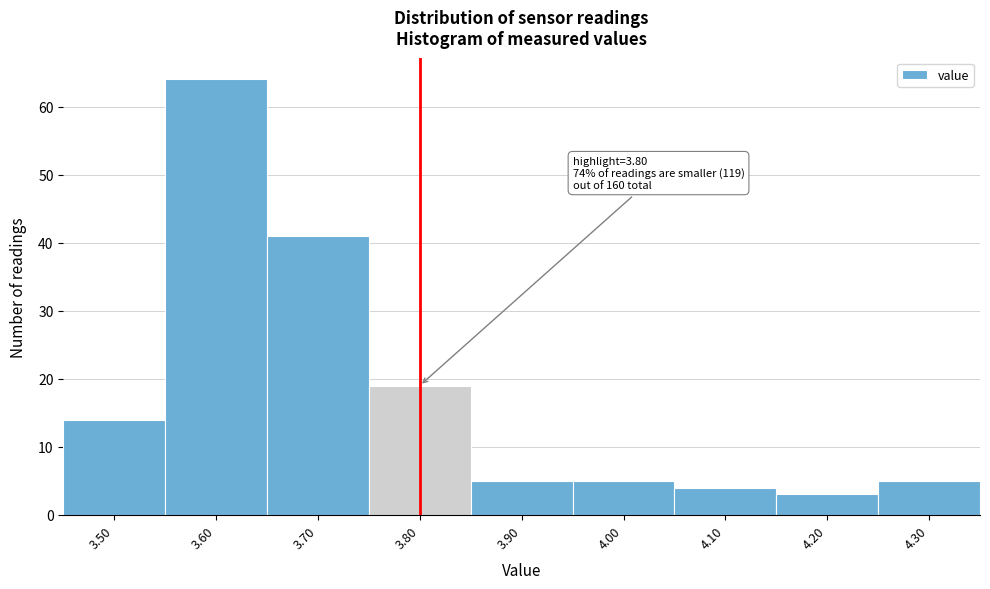

Which range on the x-axis has the tallest bar?

3.55 to 3.65